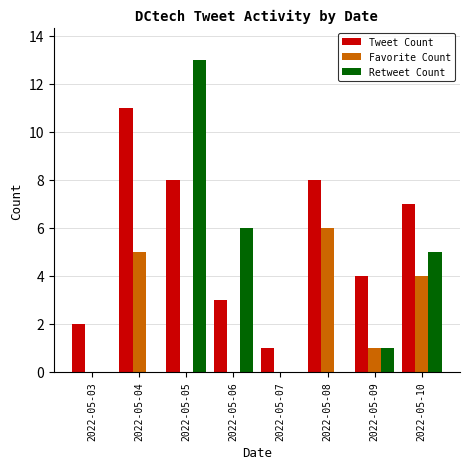

How many Favorite Count values are between 0 and 5?

7